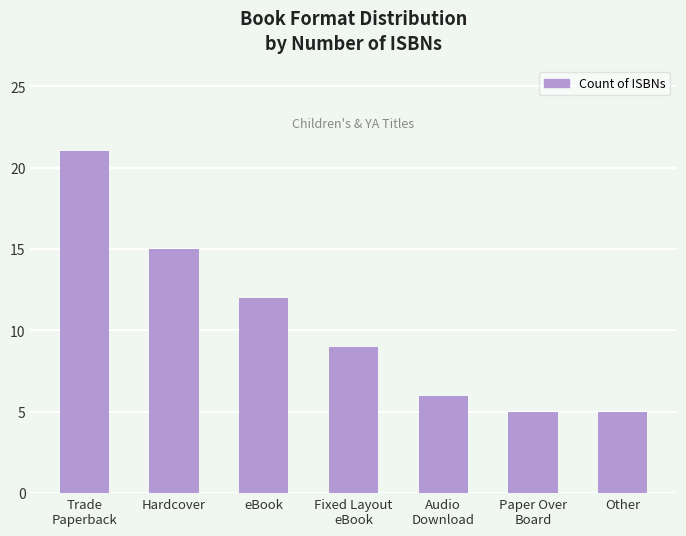

What is the maximum value shown in the chart?

21